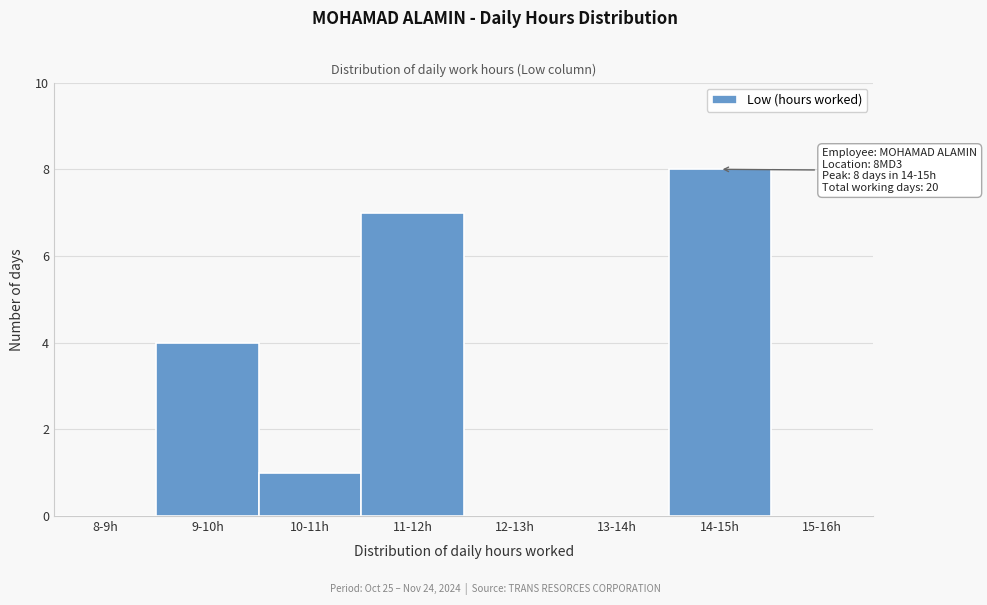

Reading left to right, what are all the values shown in this chart?

8-9h=0	9-10h=4	10-11h=1	11-12h=7	12-13h=0	13-14h=0	14-15h=8	15-16h=0